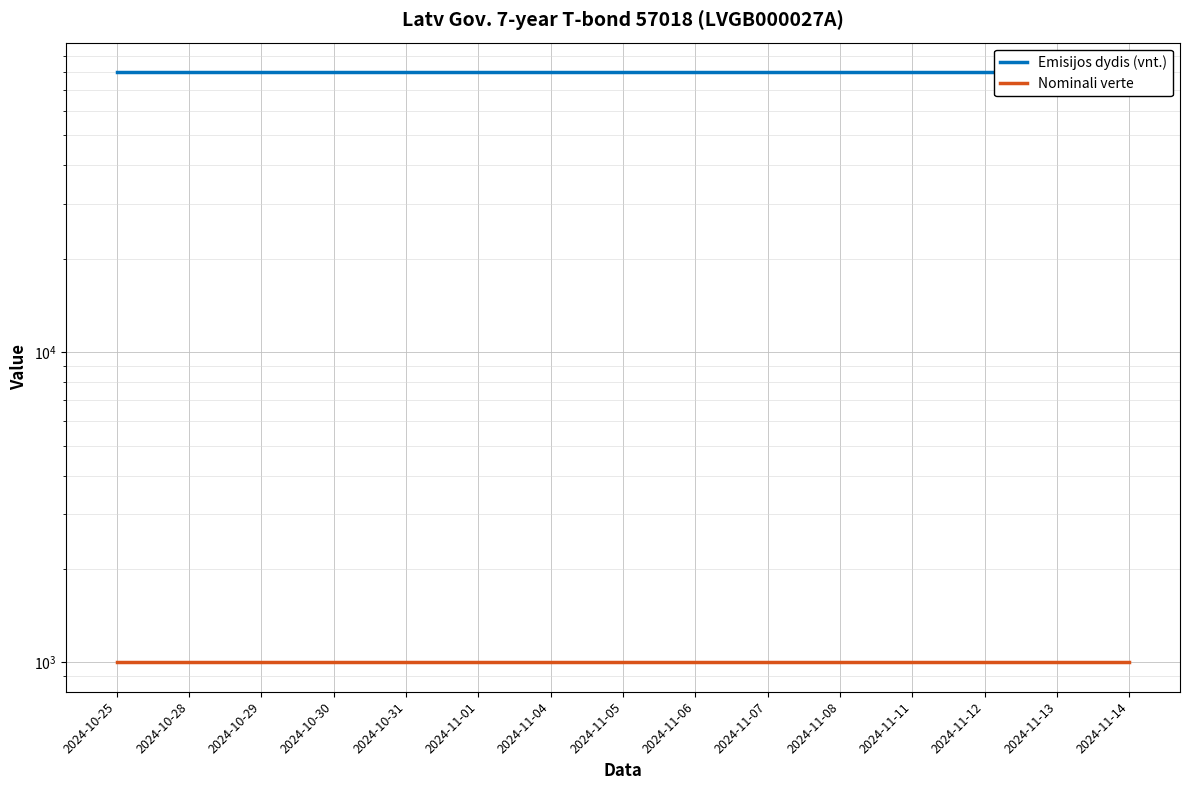

The value of Nominali verte at 2024-10-25 is 503. True or false?

False